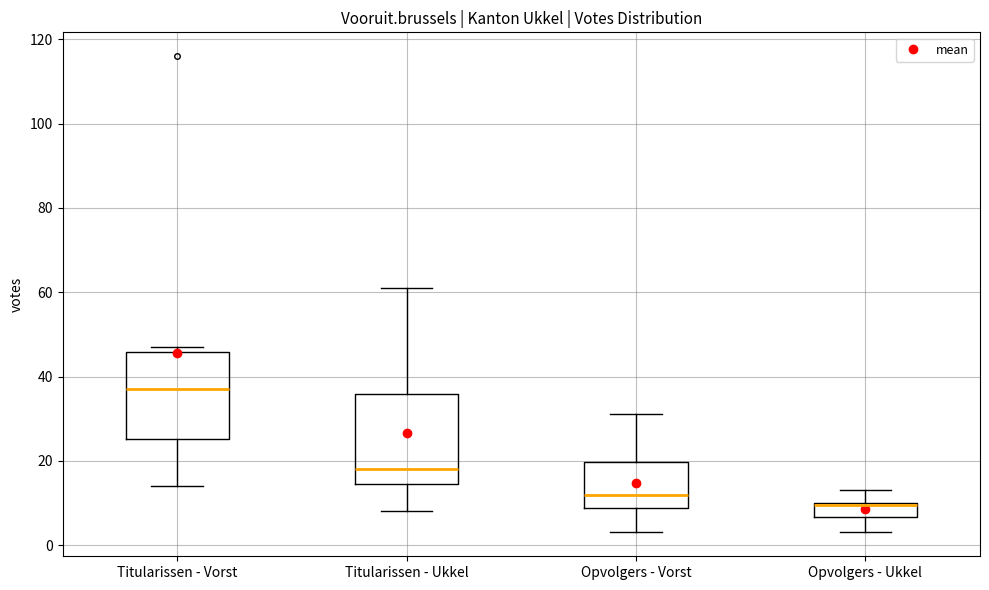

Reading left to right, transcribe this box plot: for each box, give where its median line is, the range the box spans, and where its two whiskers end, as read against the y-axis. The values are not printed on the chart, so give them approximately, as read against the axis.

Titularissen - Vorst: median 38, box 26 to 46, whiskers 14 to 48
Titularissen - Ukkel: median 18, box 14 to 36, whiskers 8 to 62
Opvolgers - Vorst: median 12, box 8 to 20, whiskers 4 to 32
Opvolgers - Ukkel: median 10, box 6 to 10, whiskers 4 to 14